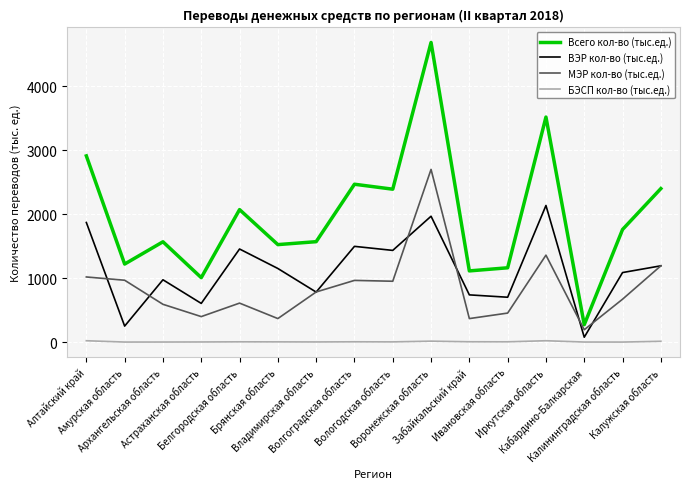

Which series has the widest spread of values?

Всего кол-во (тыс.ед.)